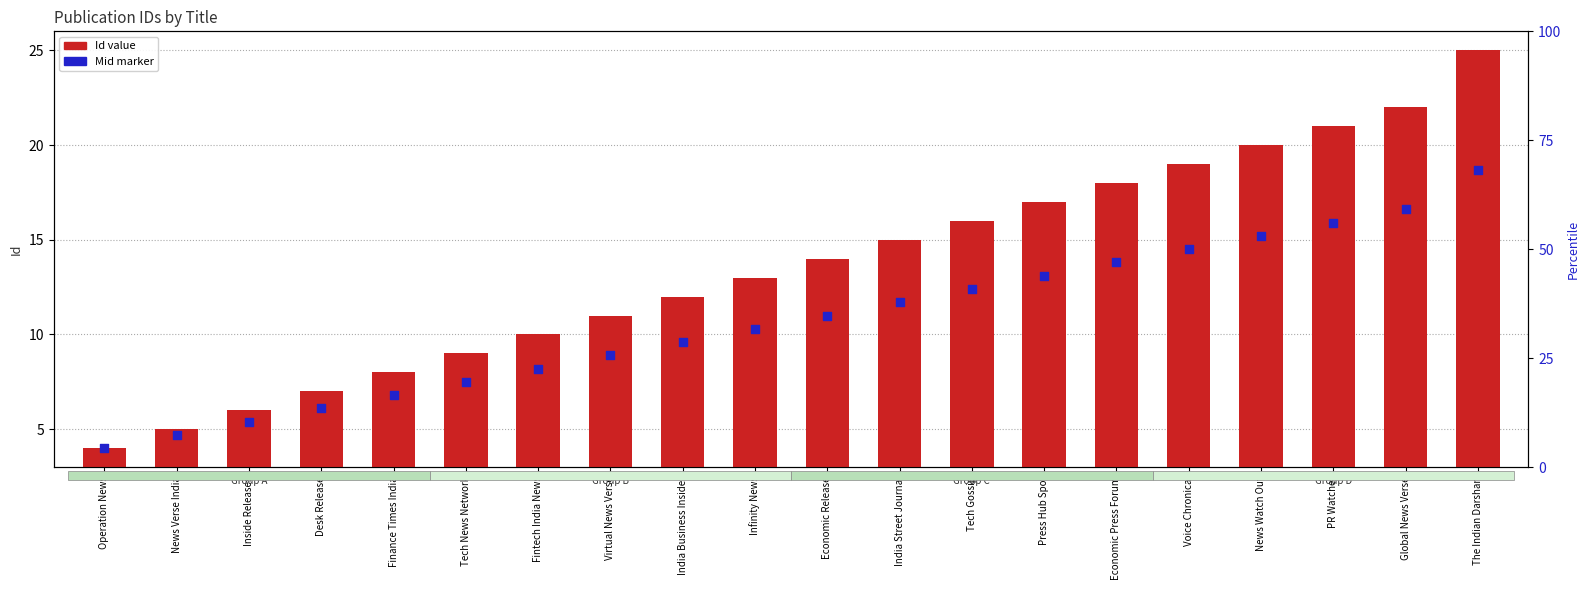

Which series reaches the minimum Y coordinate?

Id